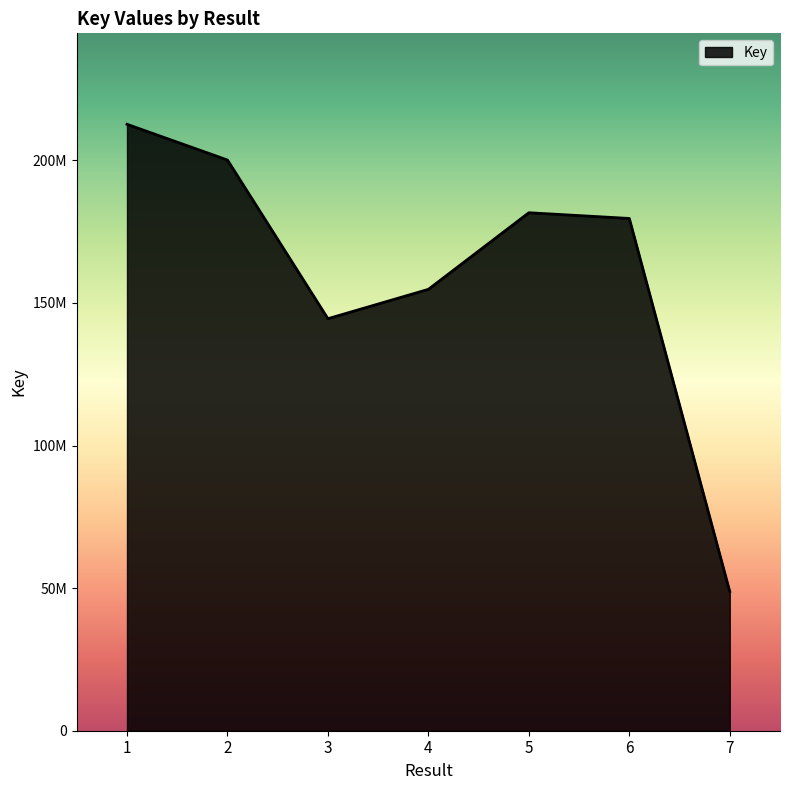

Does the chart have visible grid lines?

No